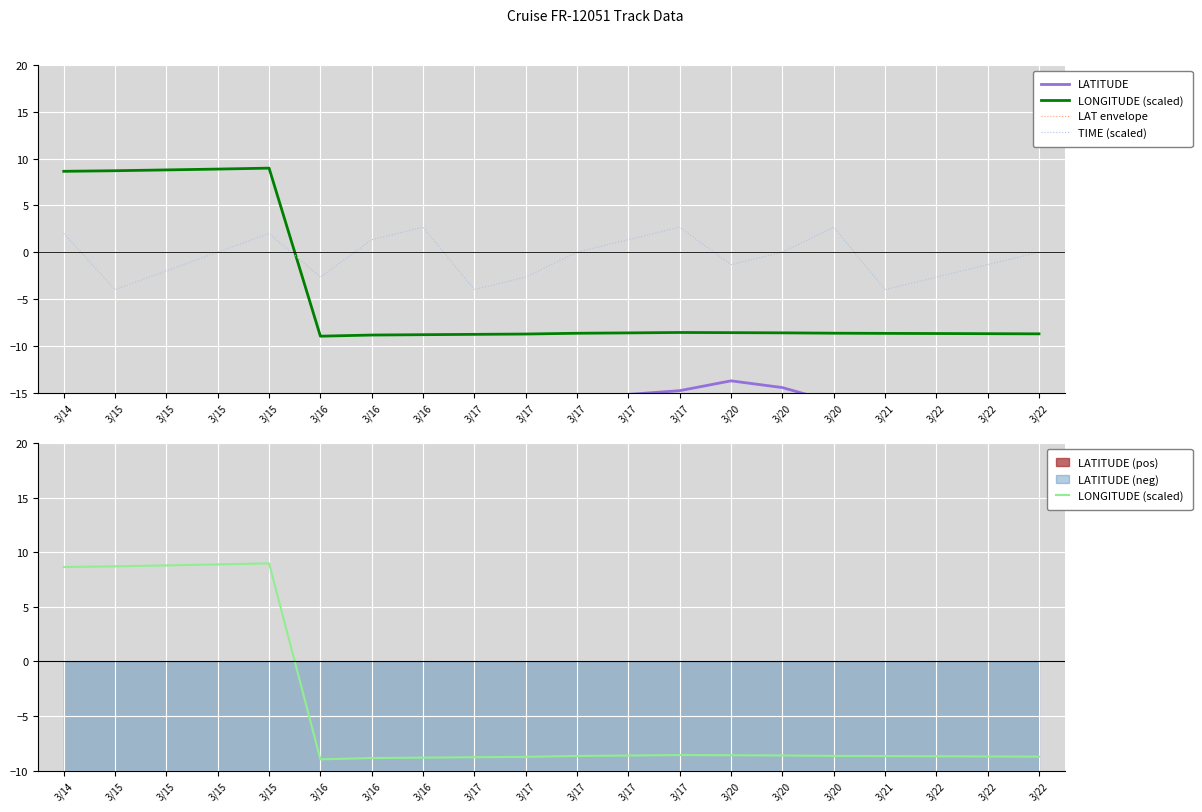

List the labels in order of LAT envelope value, largest first.

3/20, 3/20, 3/17, 3/17, 3/17, 3/15, 3/15, 3/15, 3/14, 3/15, 3/20, 3/17, 3/17, 3/16, 3/21, 3/16, 3/22, 3/16, 3/22, 3/22